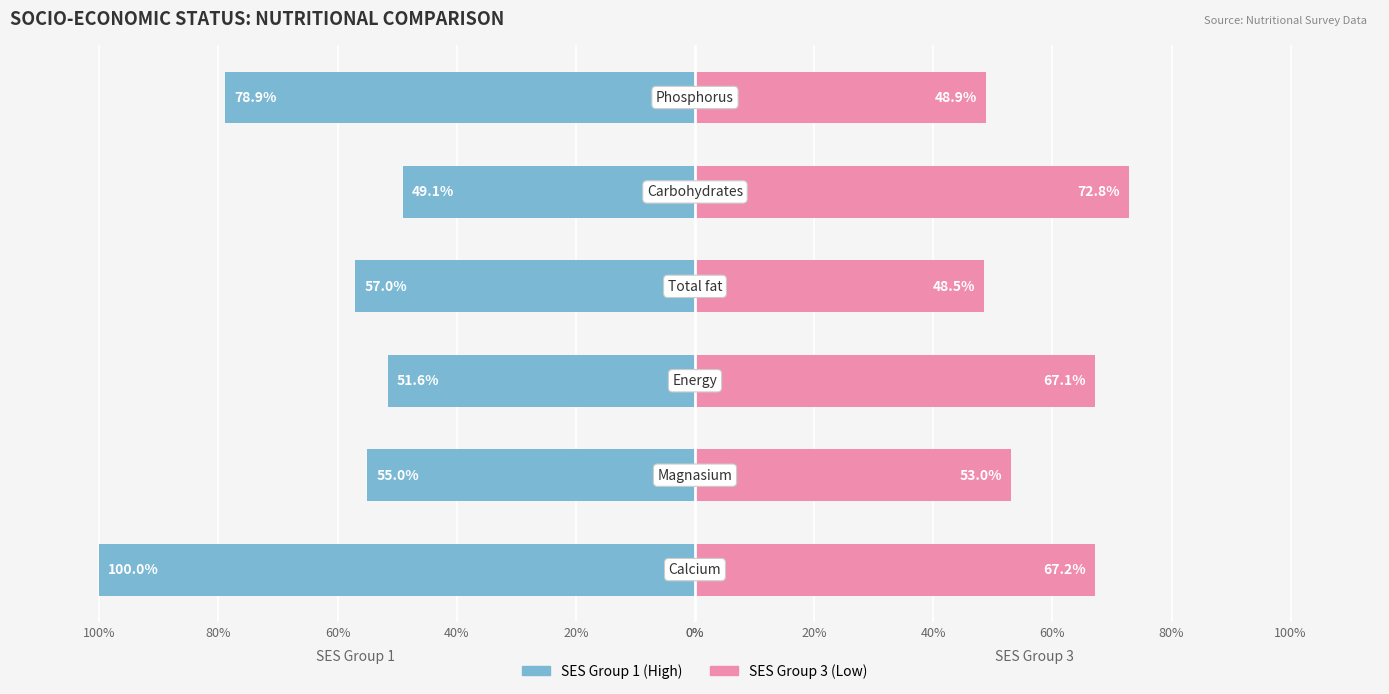

True or false: SES Group 3 has a value of 93.8 at 20%.

False